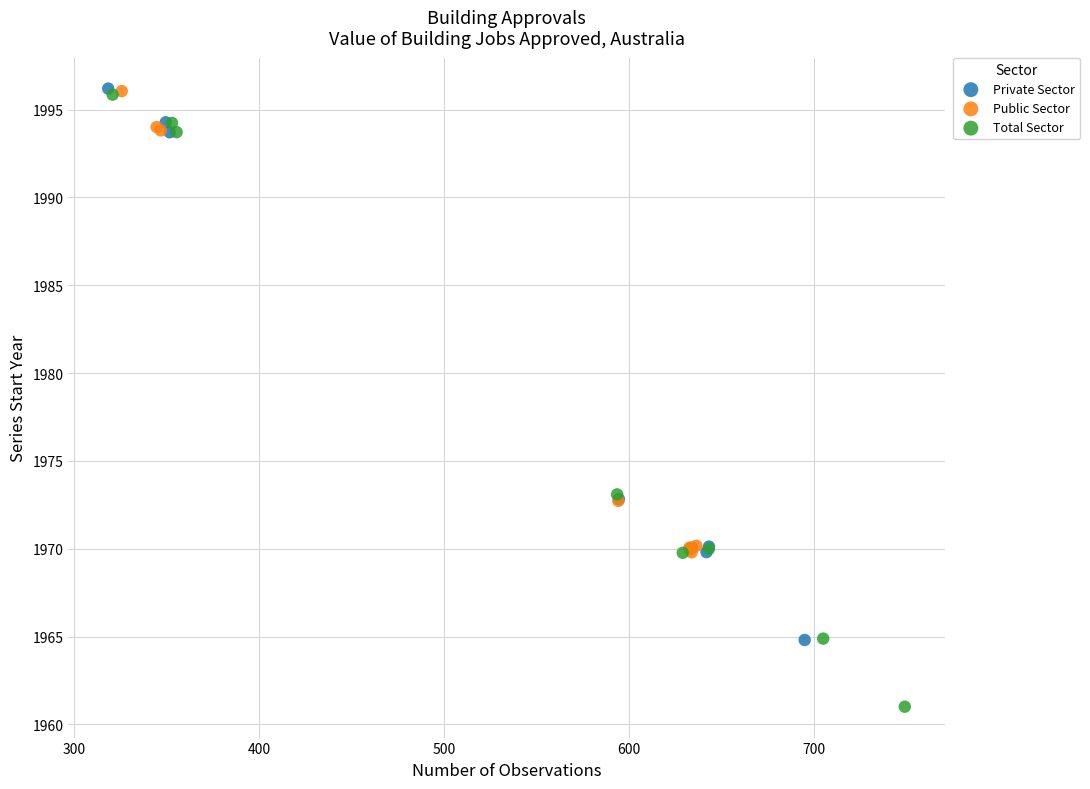

Which series reaches the minimum Y coordinate?

Total Sector